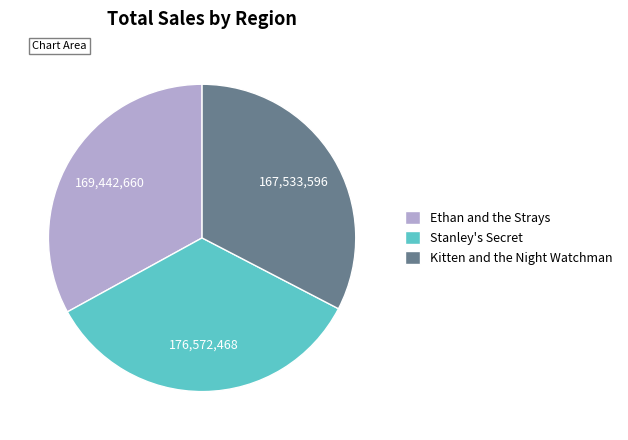

Does Kitten and the Night Watchman account for over 50% of the chart?

No